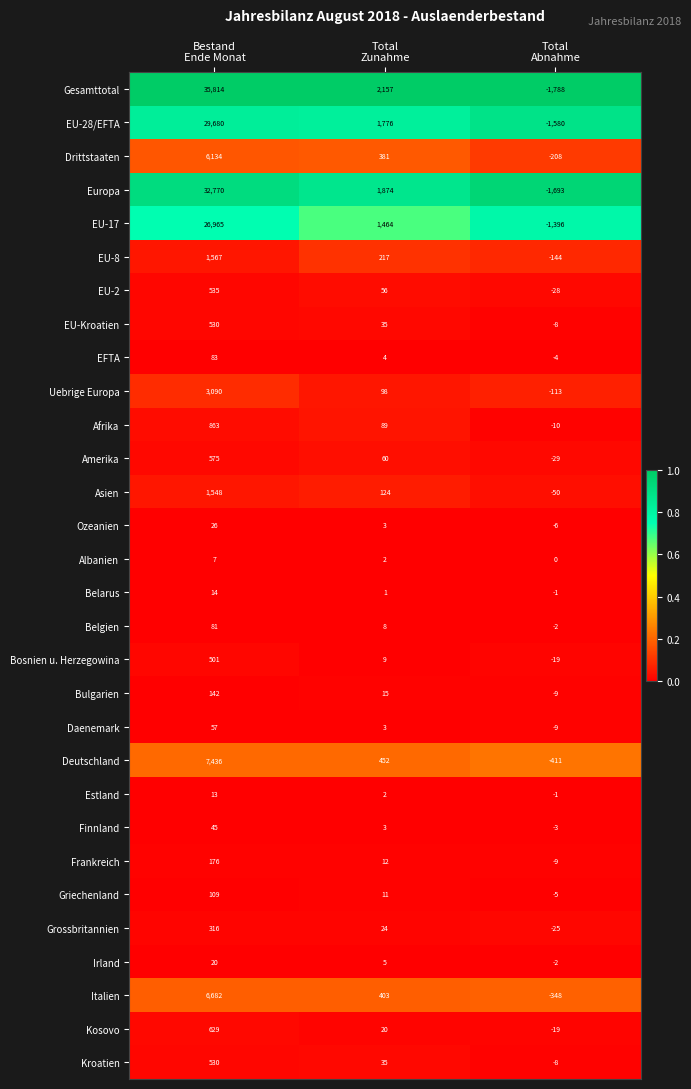

What is the total value across all series at Bestand
Ende Monat?

156938